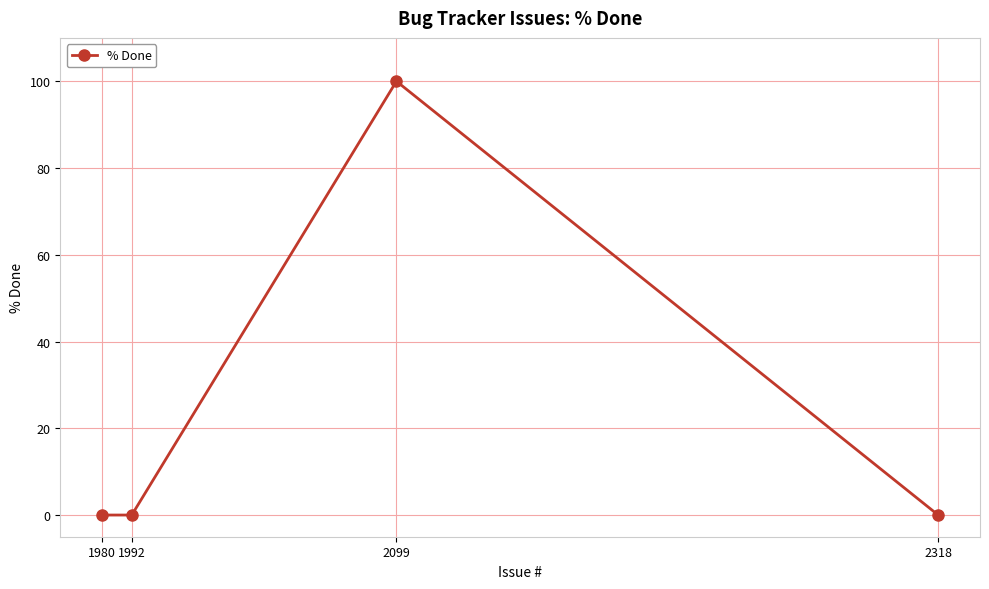

True or false: there are more than 1 points higher than both neighbors.

False